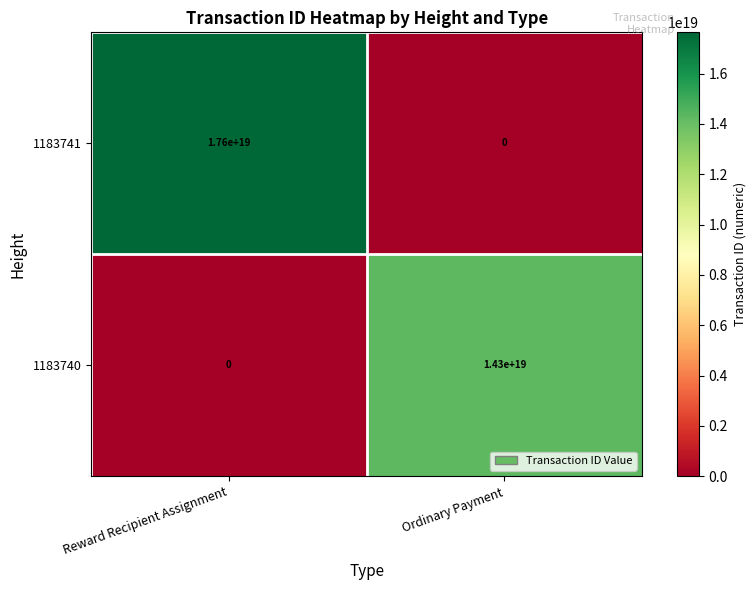

Rank the series by their maximum value, from highest to lowest.

1183741, 1183740